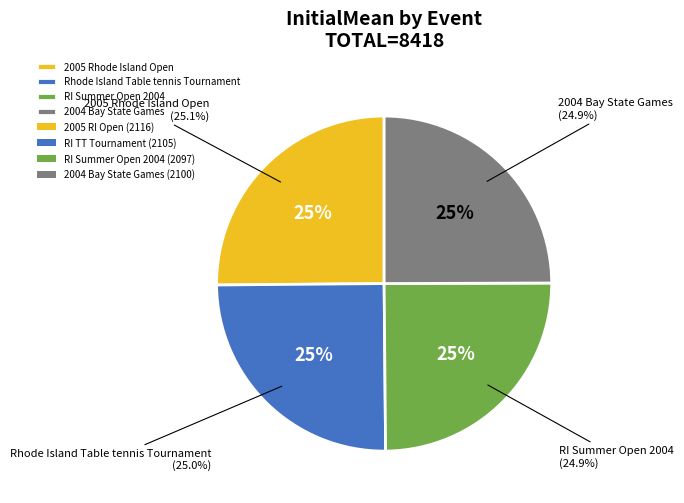

To the nearest percent, what is the combined percentage of 2005 Rhode Island Open and 2004 Bay State Games?

50%